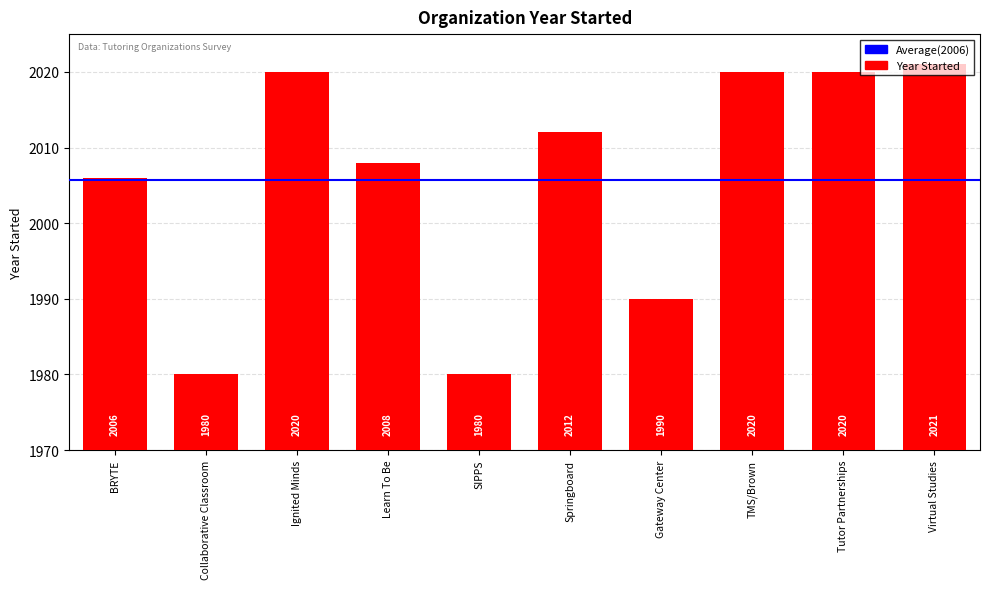

How many categories are shown in the chart?

10